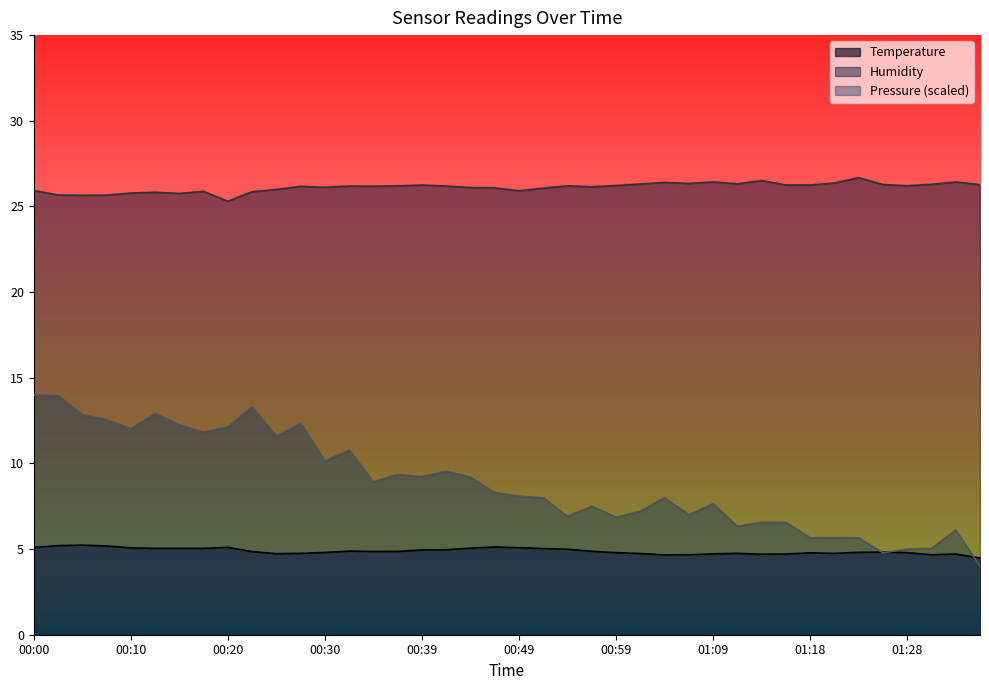

True or false: Humidity and Temperature cross at least once.

False